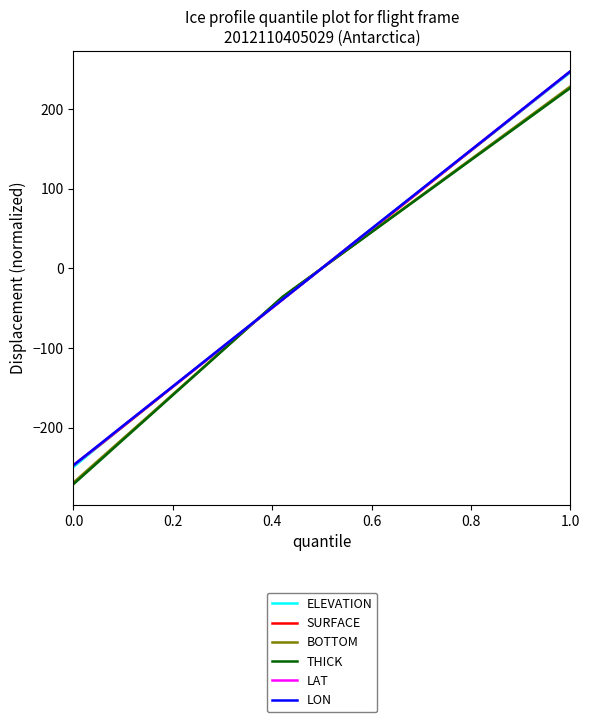

Which series has the widest spread of values?

THICK